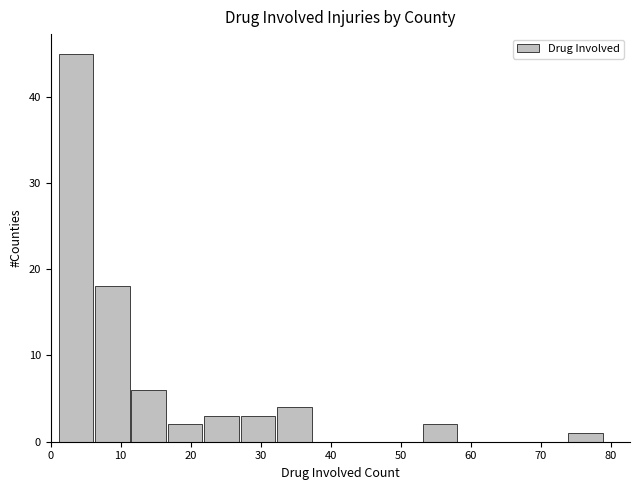

Reading left to right, list every bar in this chart as the range it spans on the x-axis followed by its height. Neither the bar edges nor the heights are printed on the chart, so give them approximately, as read against the axes.

1.0 to 6.2: 45
6.2 to 11.4: 18
11.4 to 16.6: 6
16.6 to 21.8: 2
21.8 to 27.0: 3
27.0 to 32.2: 3
32.2 to 37.4: 4
37.4 to 42.6: 0
42.6 to 47.8: 0
47.8 to 53.0: 0
53.0 to 58.2: 2
58.2 to 63.4: 0
63.4 to 68.6: 0
68.6 to 73.8: 0
73.8 to 79.0: 1